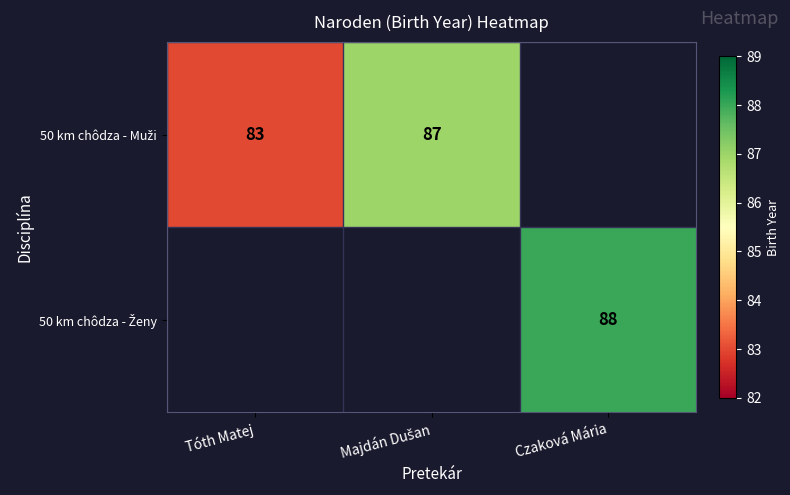

At which category does the chart reach its minimum across all series?

Czaková Mária